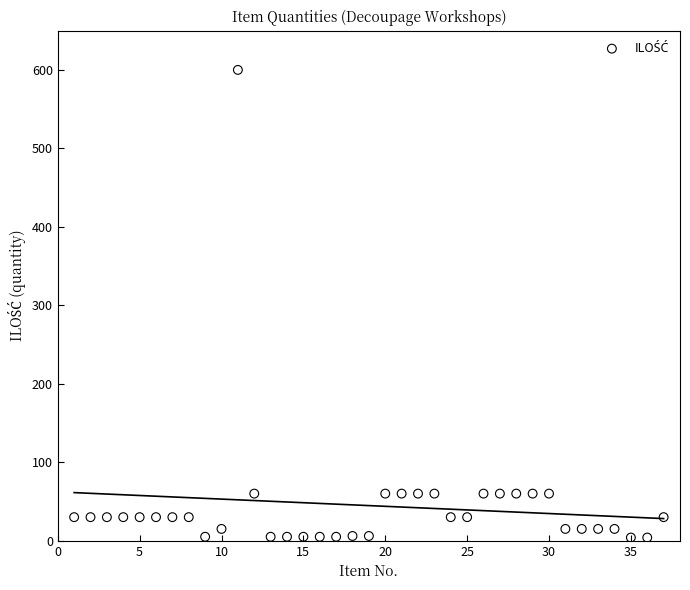

What is the range of X values (max minus min)?

36